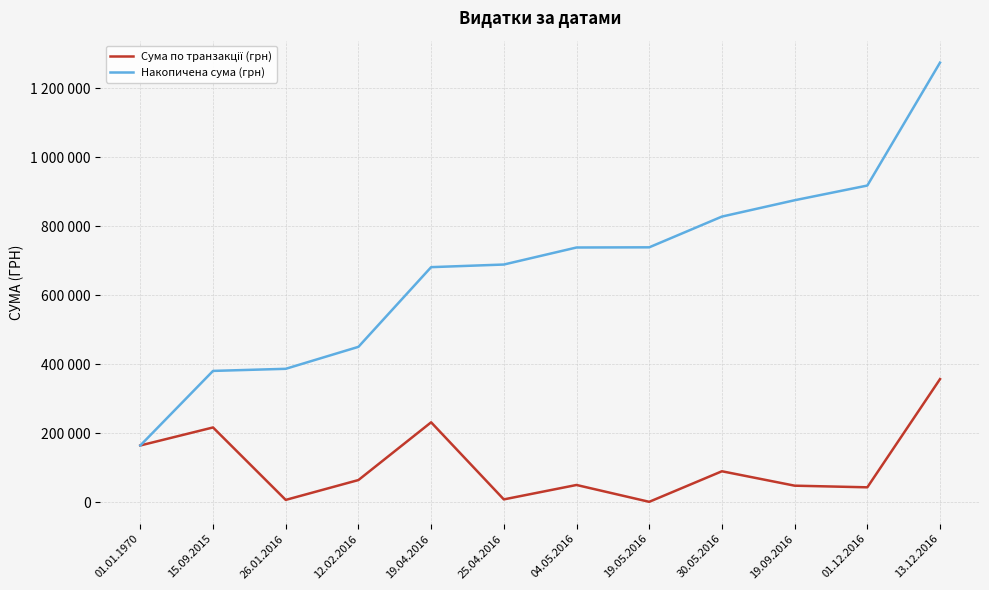

In Сума по транзакції (грн), how many points are lower than both neighbors (excluding endpoints)?

4